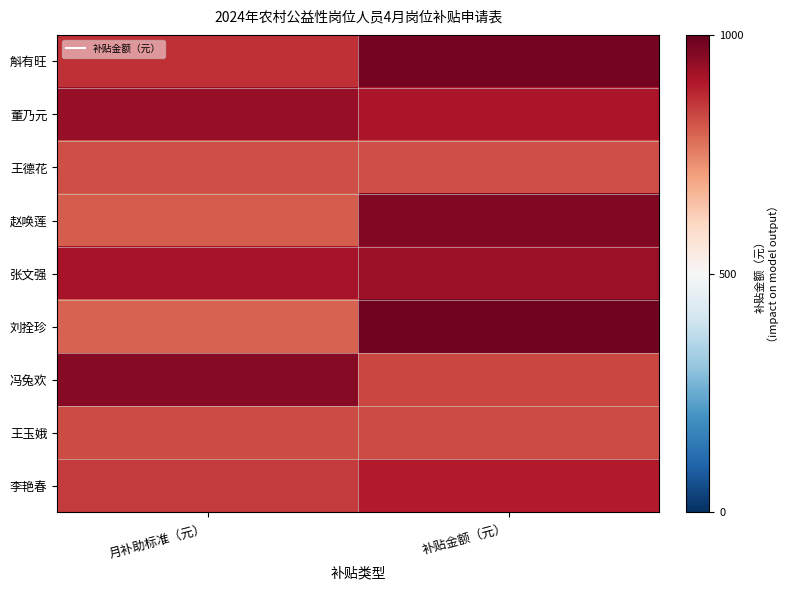

What is the difference between the highest and lowest values at 补贴金额（元）?

162.8